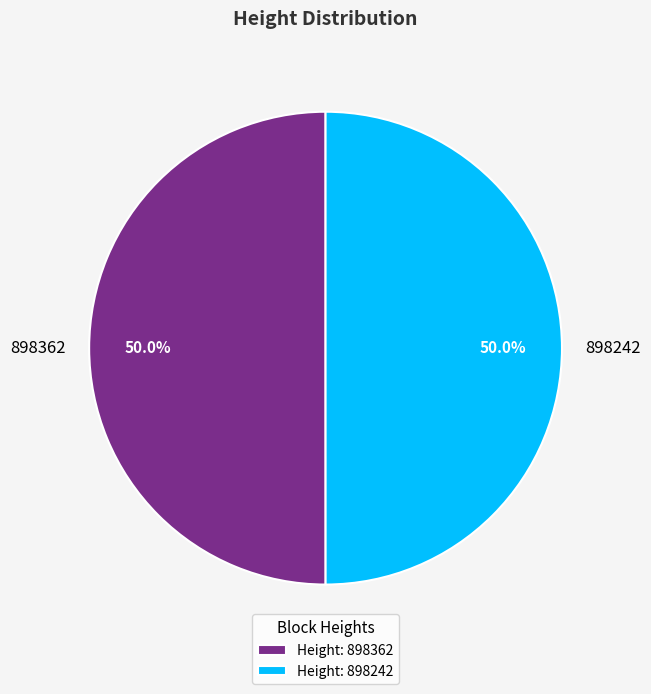

What percentage do 898362 and 898242 together represent?

100.0%